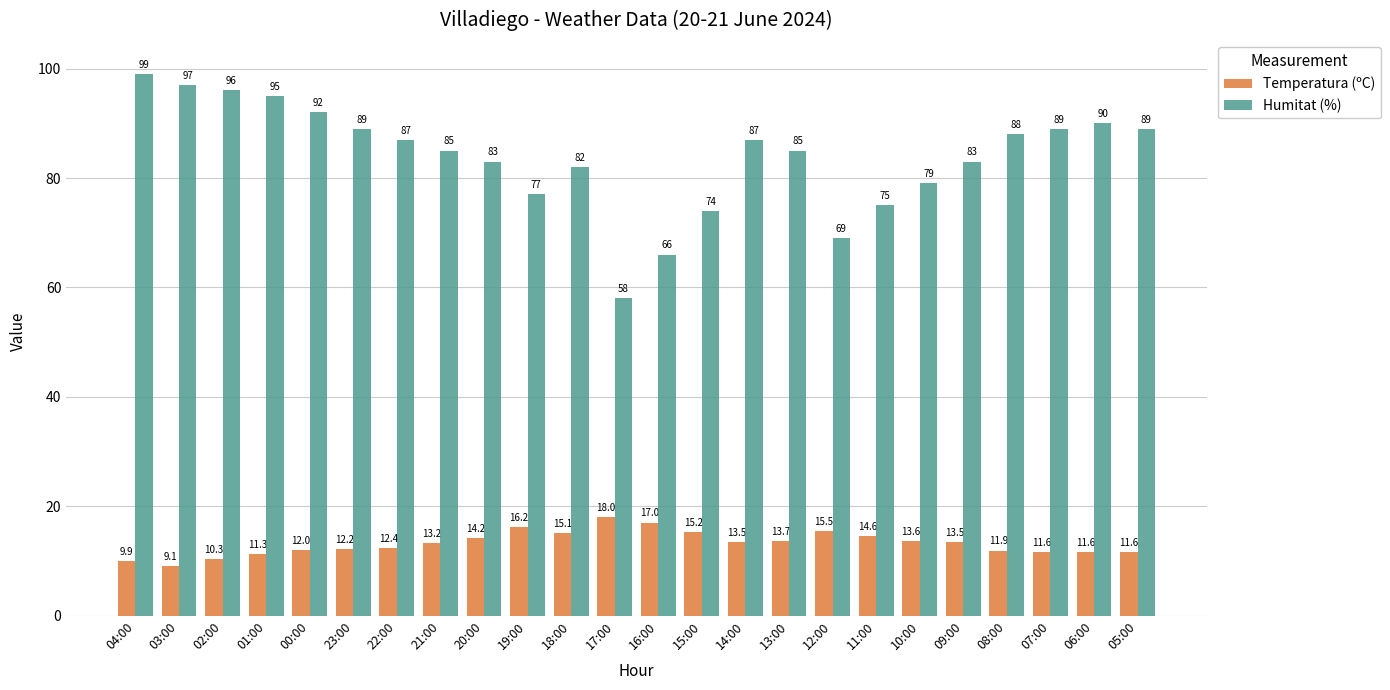

Is it true that Temperatura (ºC) equals 13.2 at 21:00?

True